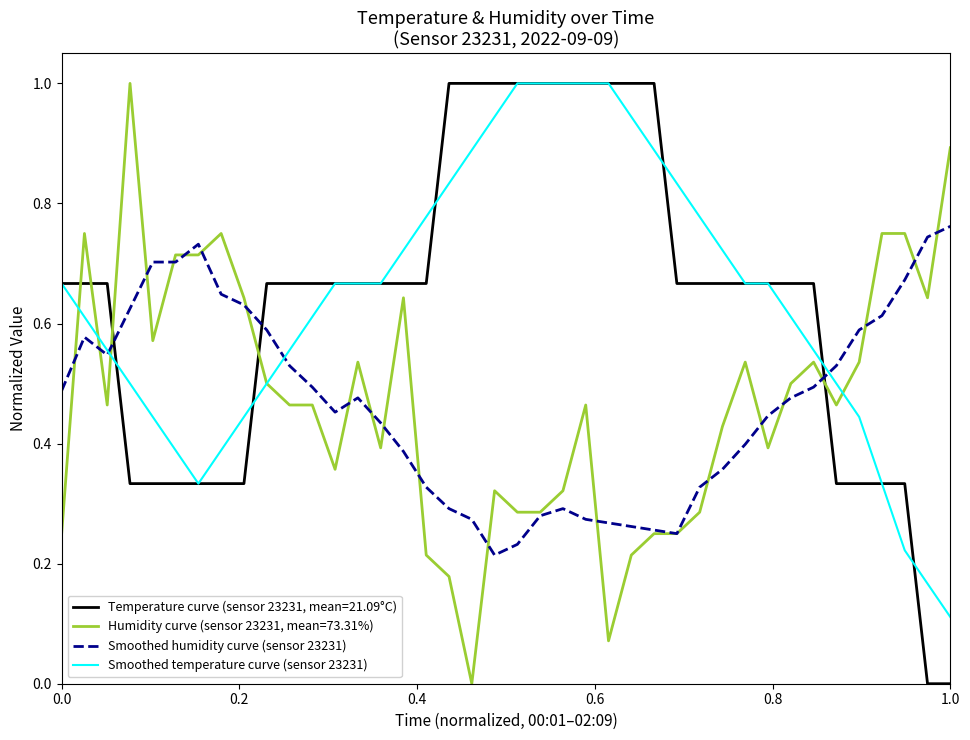

How many lines are shown in the chart?

4